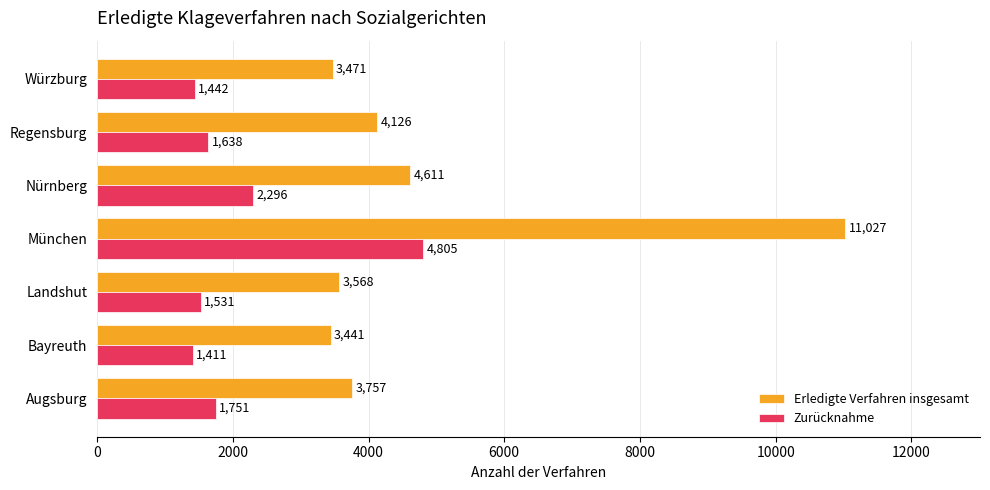

Rank the series by their average value, from highest to lowest.

Erledigte Verfahren insgesamt, Zurücknahme